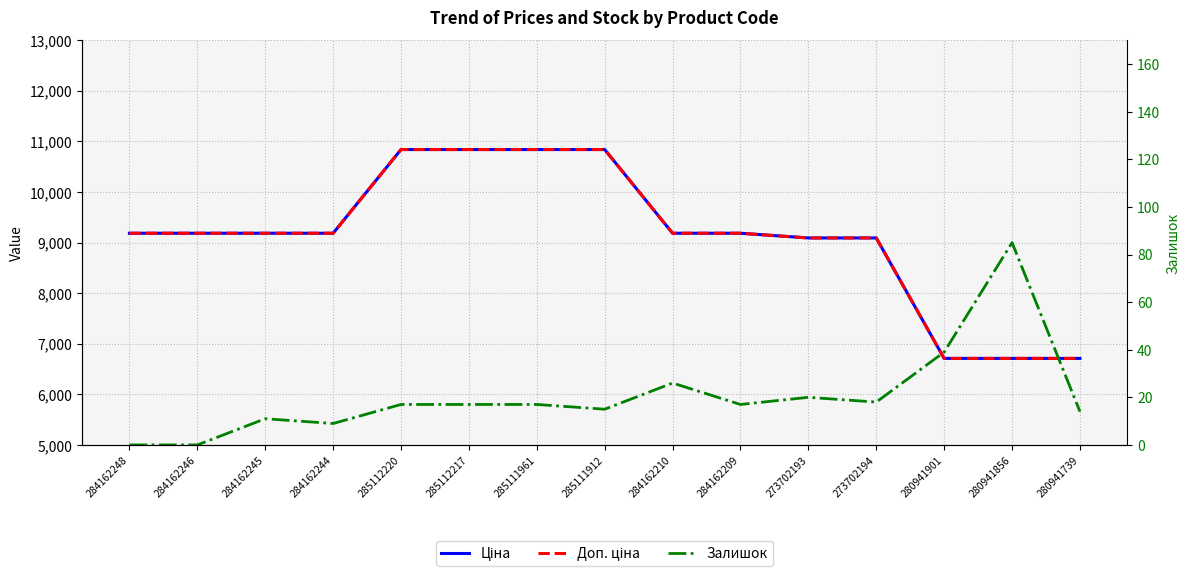

True or false: Залишок and Ціна cross at least once.

False